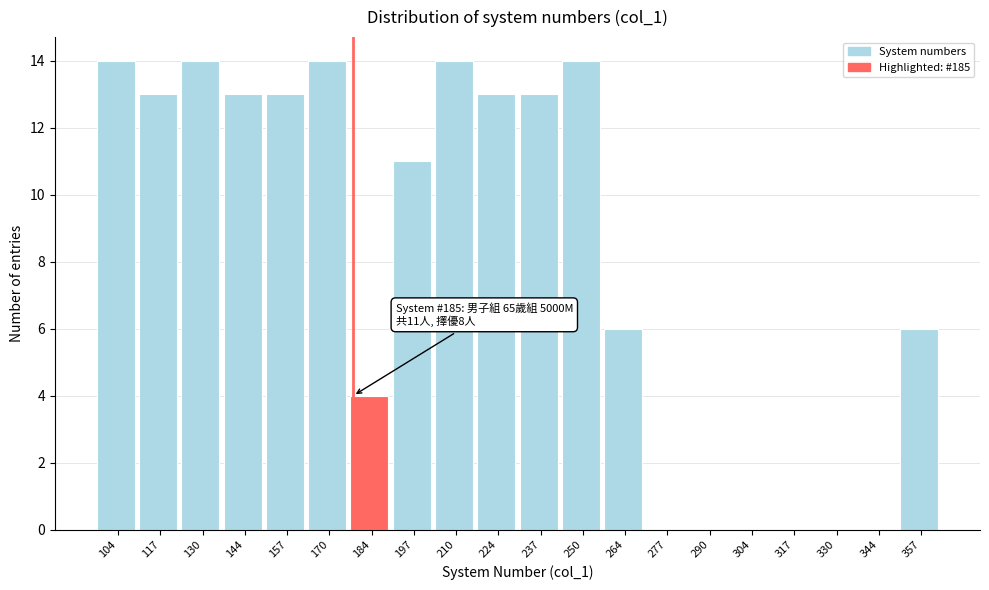

Reading left to right, extract all data points from this chart.

104=14	117=13	130=14	144=13	157=13	170=14	184=4	197=11	210=14	224=13	237=13	250=14	264=6	277=0	290=0	304=0	317=0	330=0	344=0	357=6